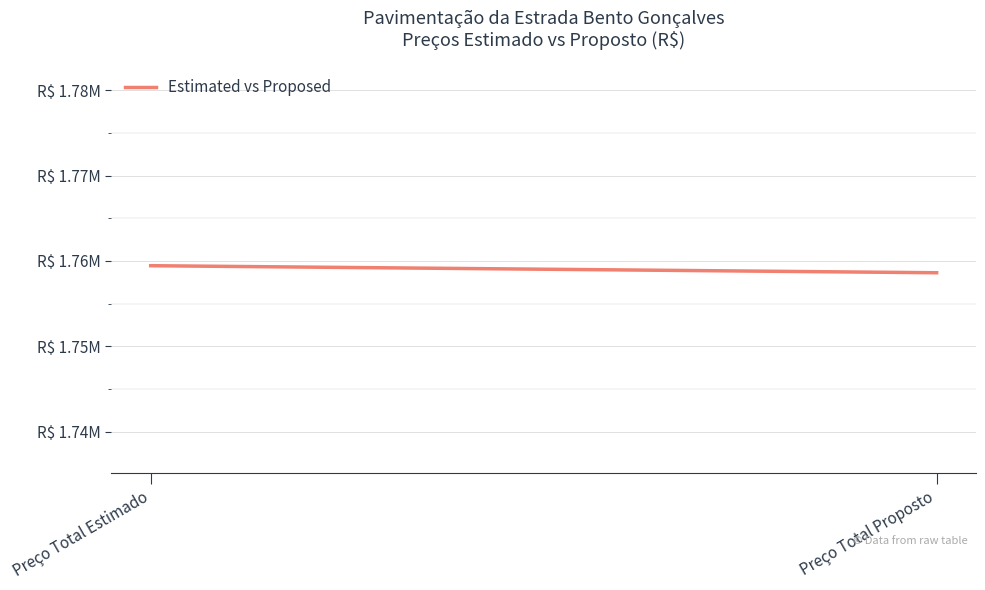

What is the greatest value displayed?

1759440.7